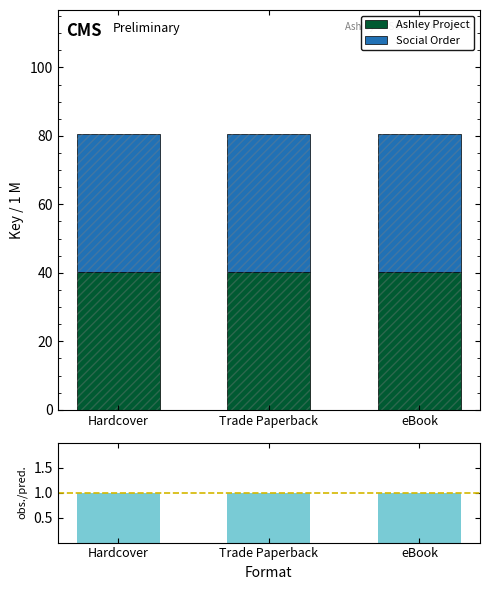

At eBook, list the series in order from largest to smallest.

Social Order, Ashley Project, obs./pred.